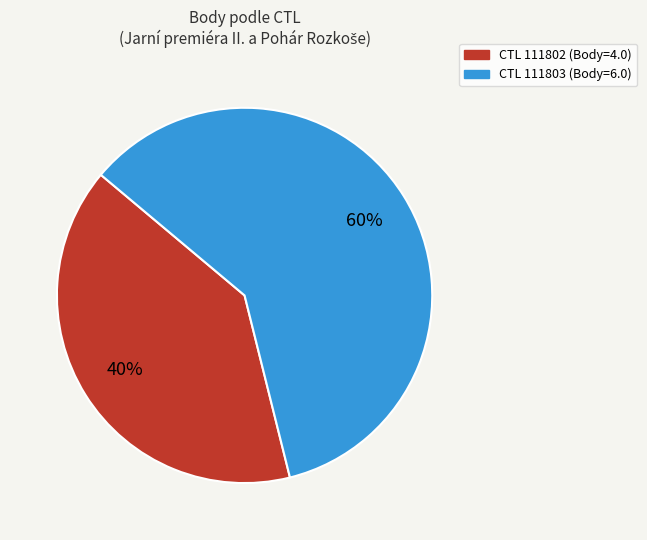

Is there any slice that represents more than half of the pie?

Yes